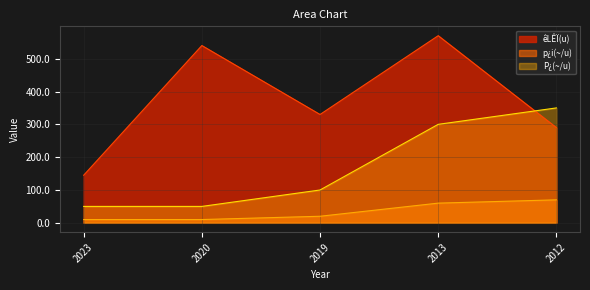

What is the smallest value displayed?

10